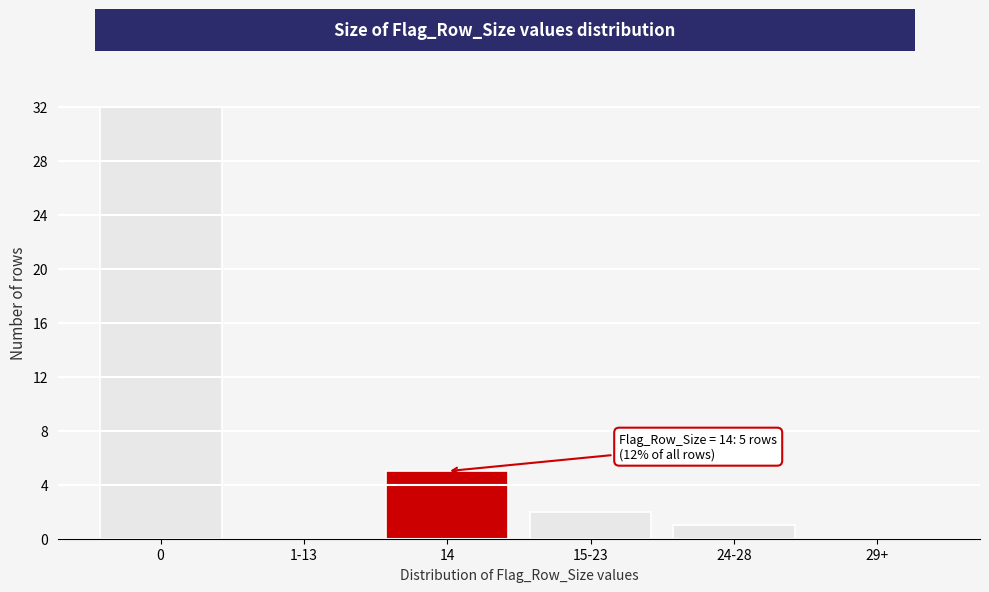

Reading right to left, what are all the values shown in this chart?

29+=0	24-28=1	15-23=2	14=5	1-13=0	0=32